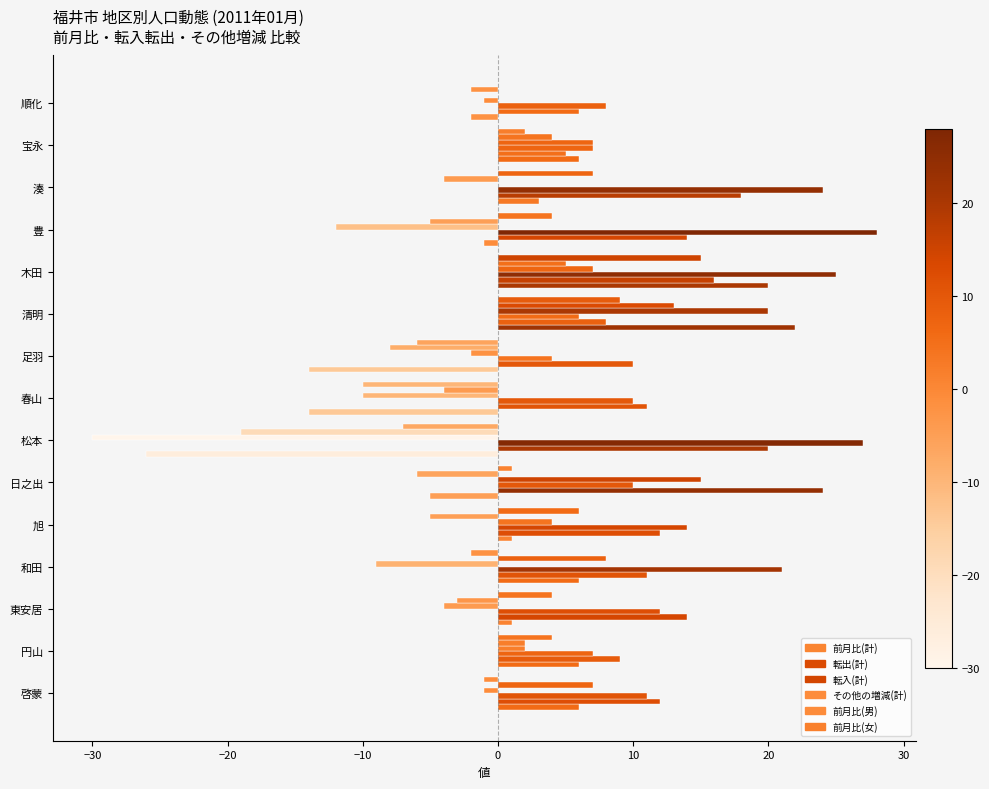

How many categories are shown in the chart?

15